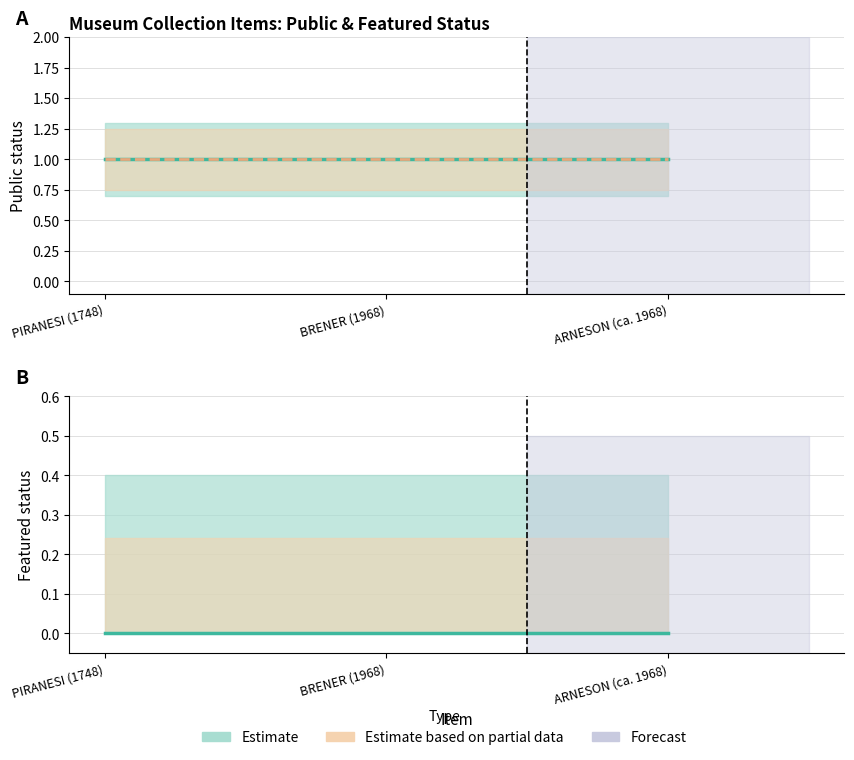

At which category is the sum across all series the highest?

PIRANESI (1748)